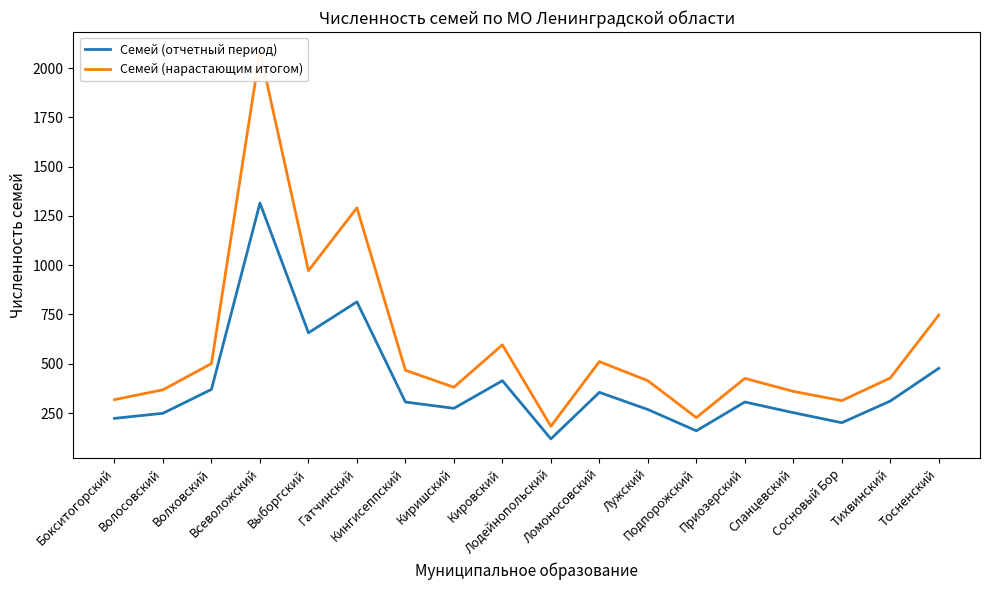

Is the value of Семей (отчетный период) at Лодейнопольский greater than the value of Семей (нарастающим итогом) at Приозерский?

No